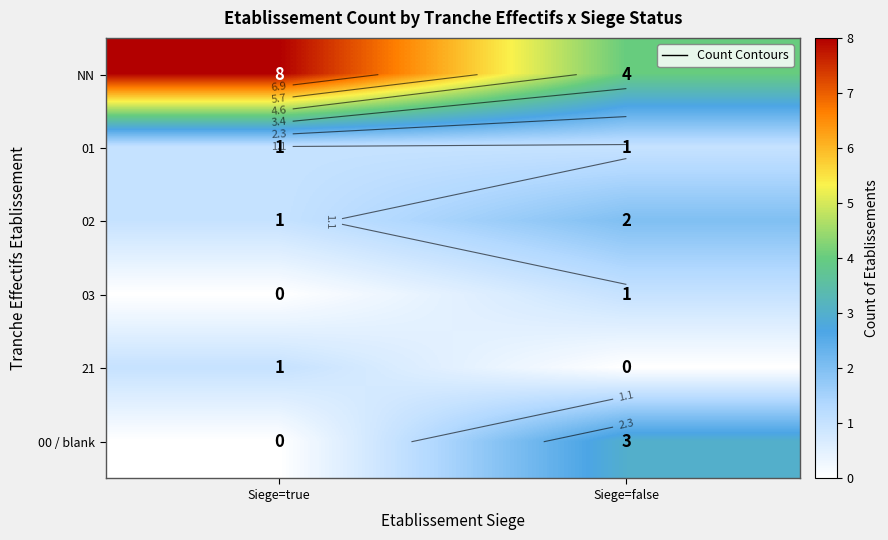

Rank the series by their maximum value, from highest to lowest.

NN, 00 / blank, 02, 01, 03, 21